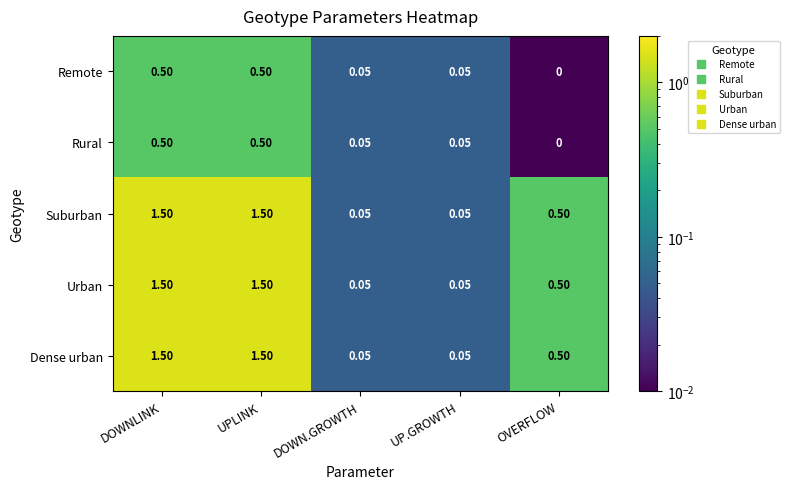

At which label is Rural closest to 0?

OVERFLOW